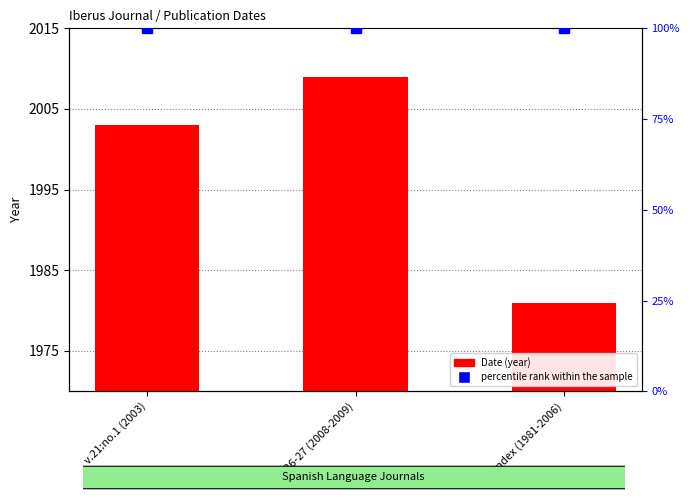

Reading left to right, extract all data points from this chart.

v.21:no.1 (2003)=2003	v.26-27 (2008-2009)=2009	Index (1981-2006)=1981